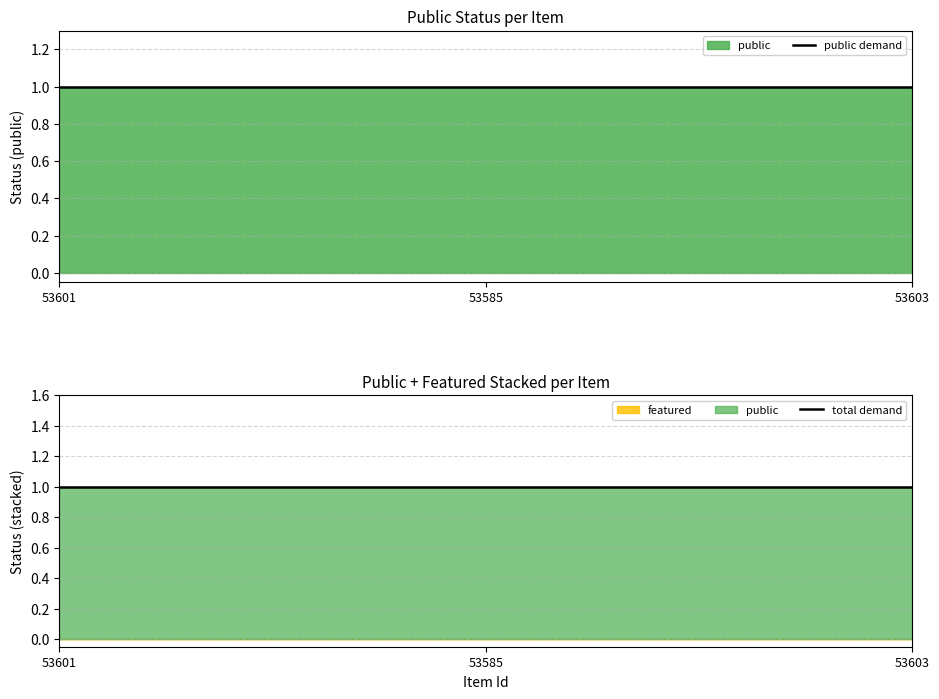

Reading left to right, what are all the values shown in this chart?

public: 1	1	1
featured: 0	0	0